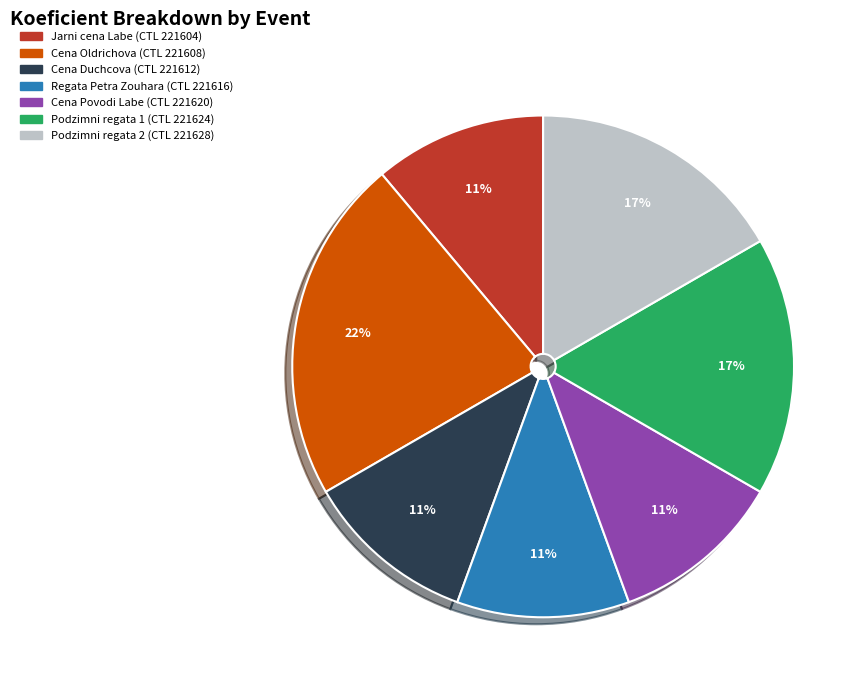

How many segments does this pie chart have?

7